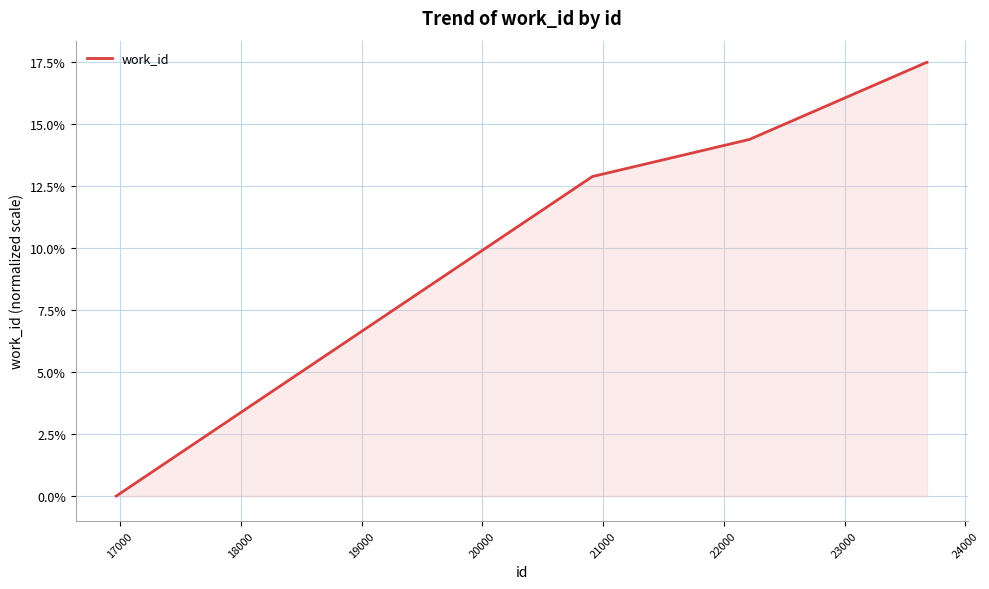

Reading left to right, transcribe all the data shown in this chart.

0.0	12.9	14.4	14.4	14.4	14.4	17.5	17.5	17.5	17.5